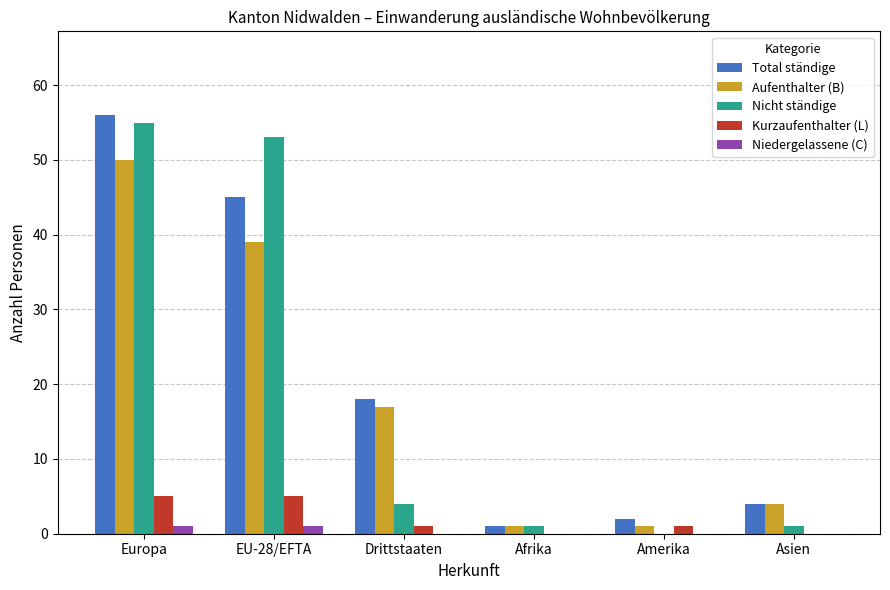

Read the Aufenthalter (B) value at Amerika.

1